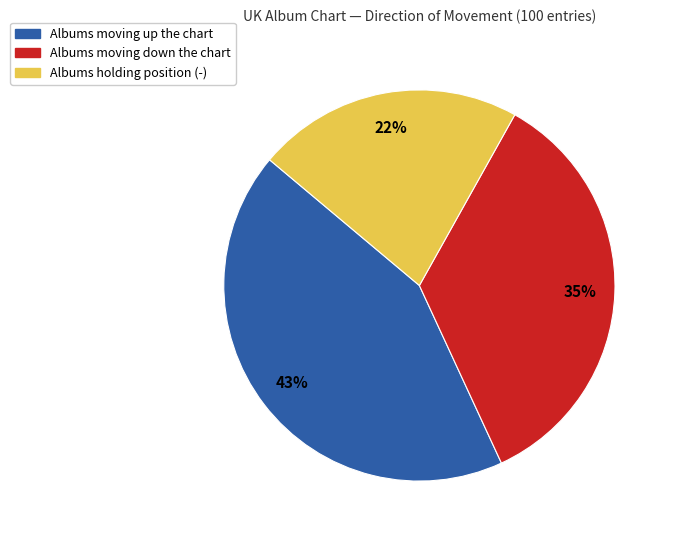

Is there any slice that represents more than half of the pie?

No